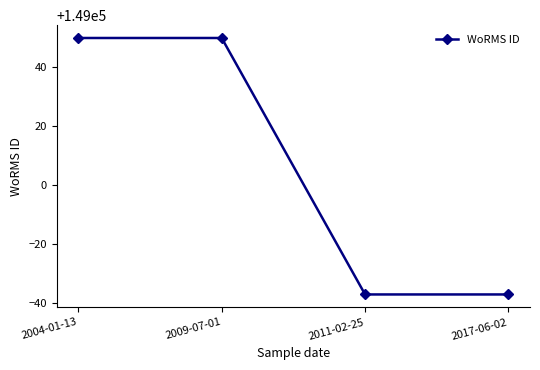

What is the label of the 1st point from the left?

2004-01-13